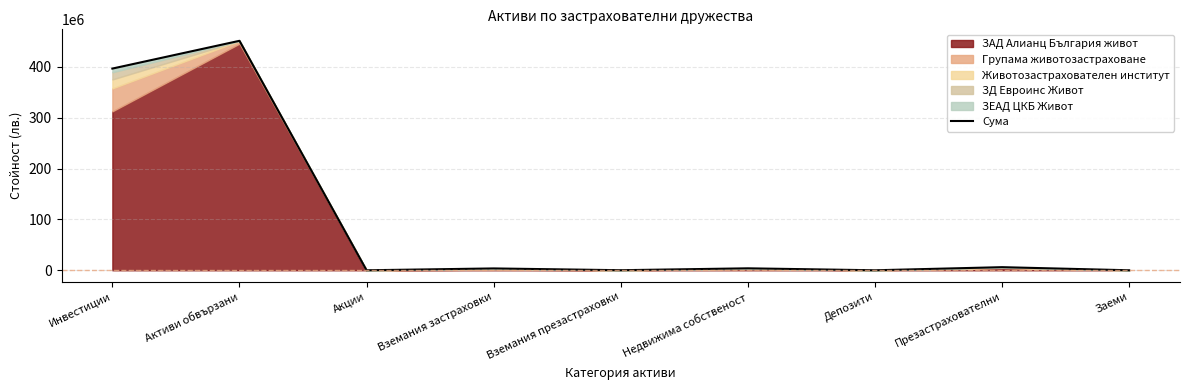

What is the maximum value shown in the chart?

451130504.0